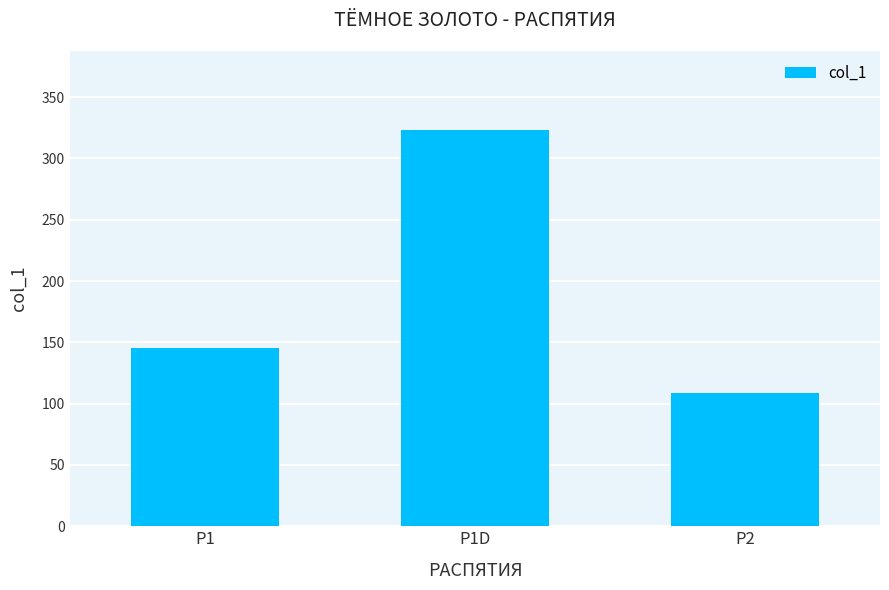

What is the label of the 2nd bar from the right?

Р1D